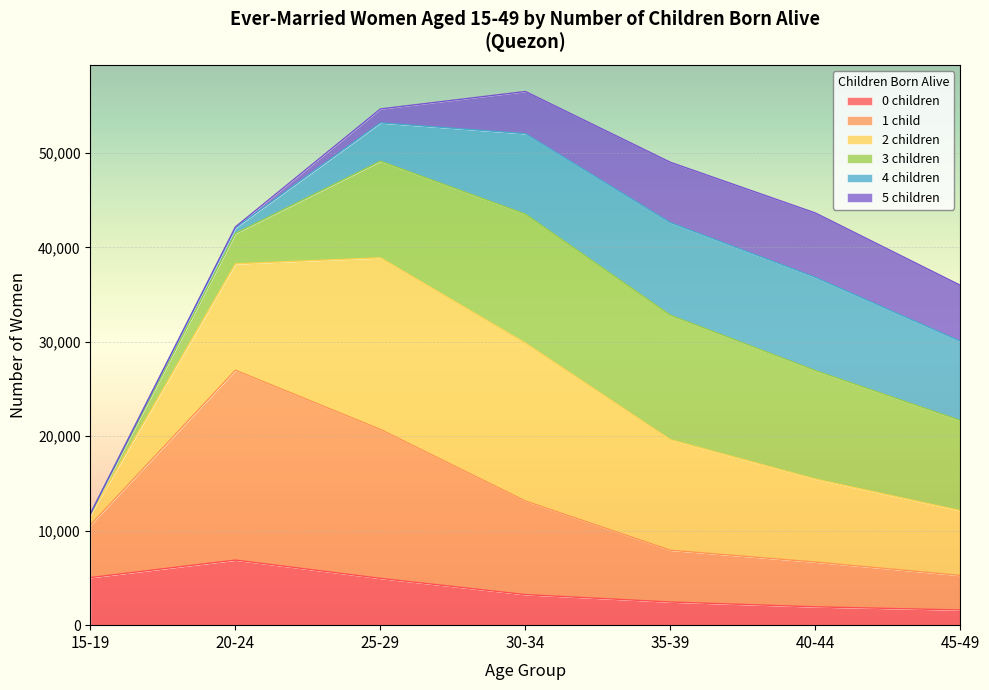

Is it true that 0 children equals 1939 at 40-44?

True